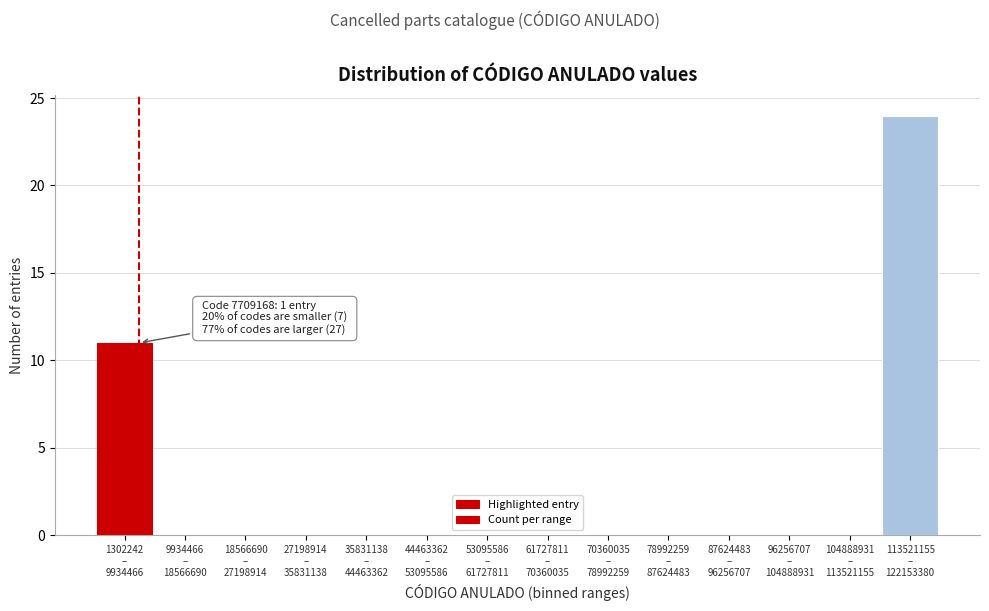

What is the sum of all values?

35